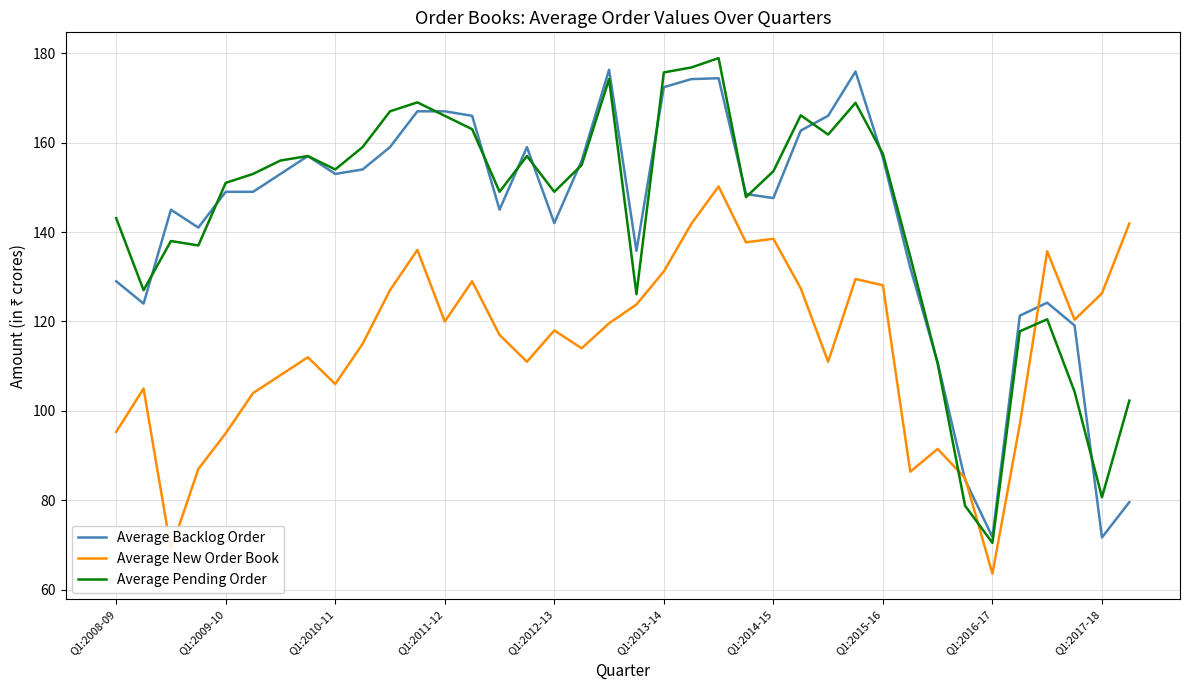

What is the minimum value for Average Pending Order?

70.5